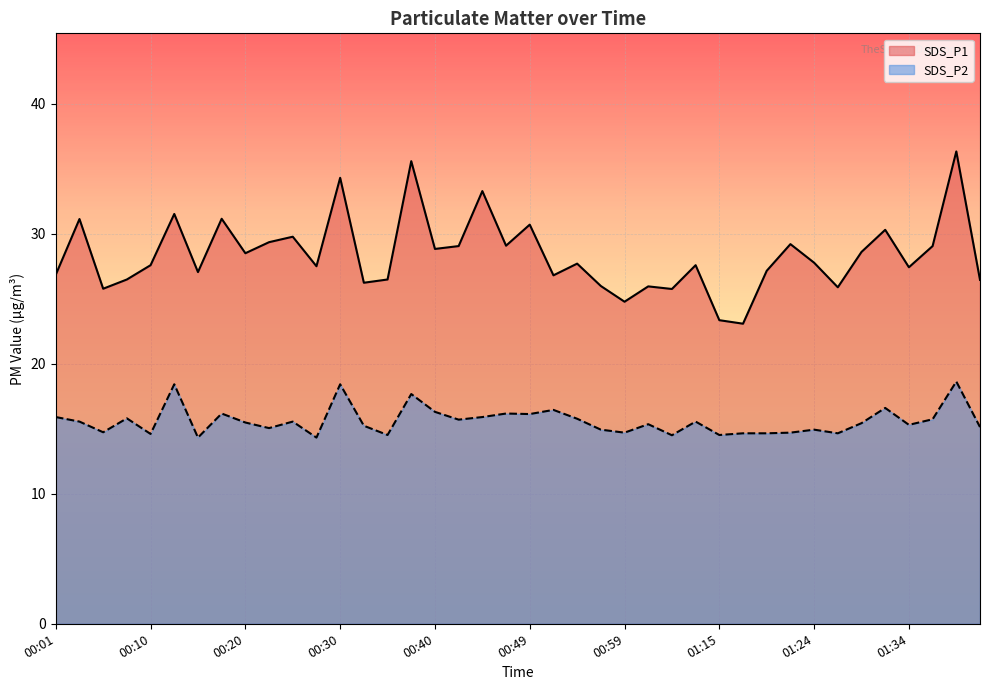

Where is SDS_P2 nearest to the value 16?

00:01